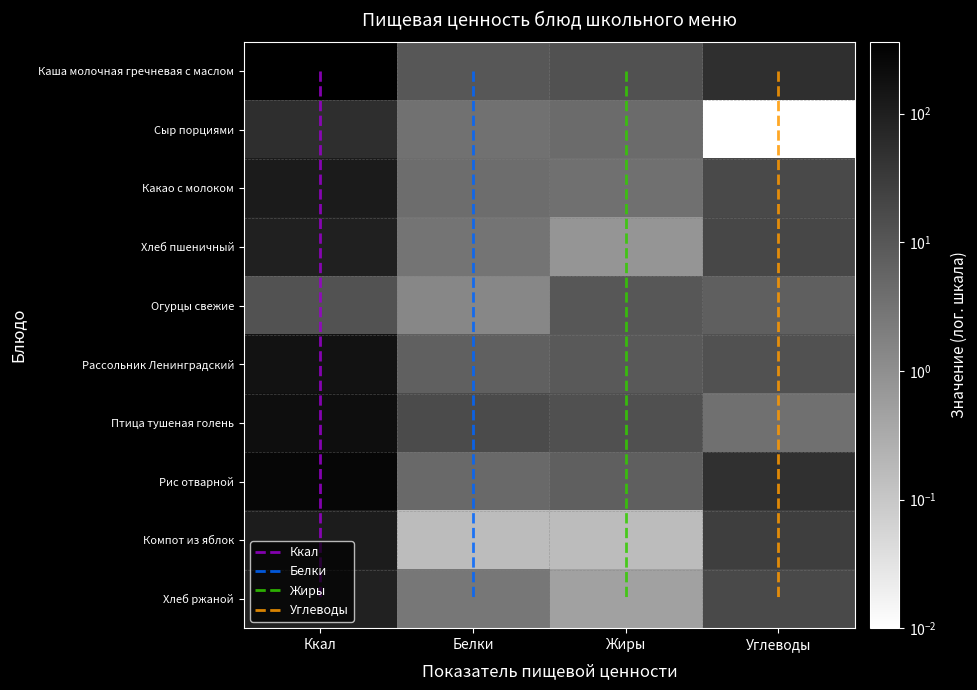

What is the total value across all series at Ккал?

1496.8